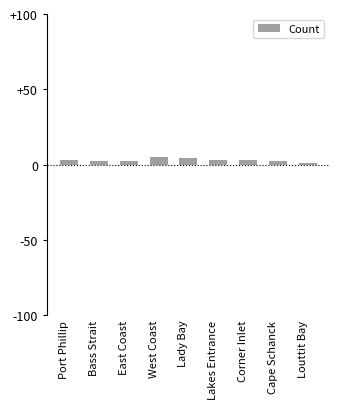

What is the greatest value displayed?

5